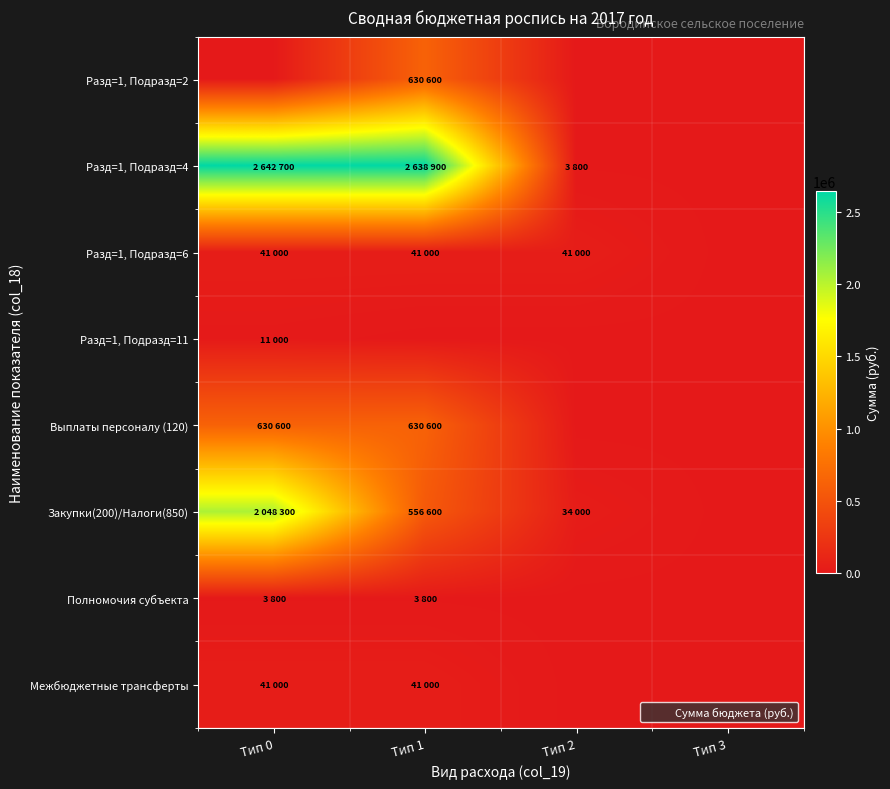

Which series has the largest range (max minus min)?

Разд=1, Подразд=4